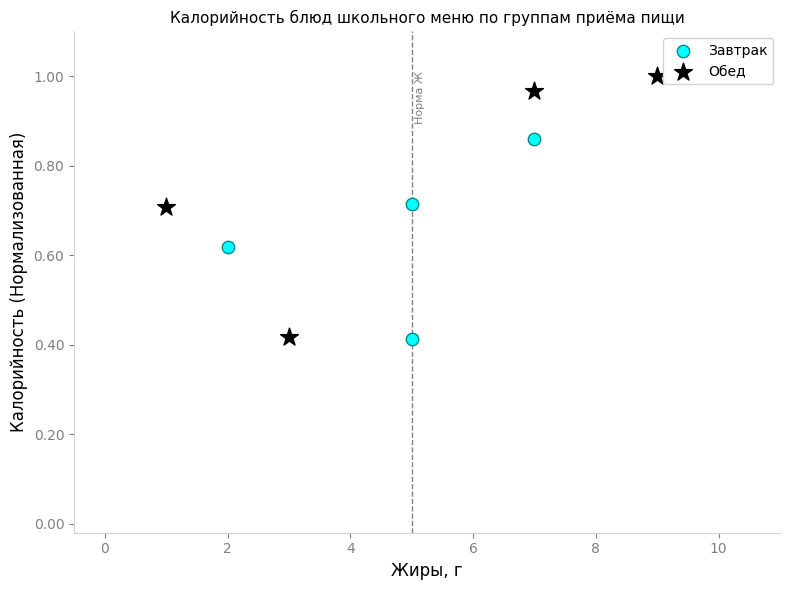

What are all the series names shown in the legend?

Завтрак, Обед